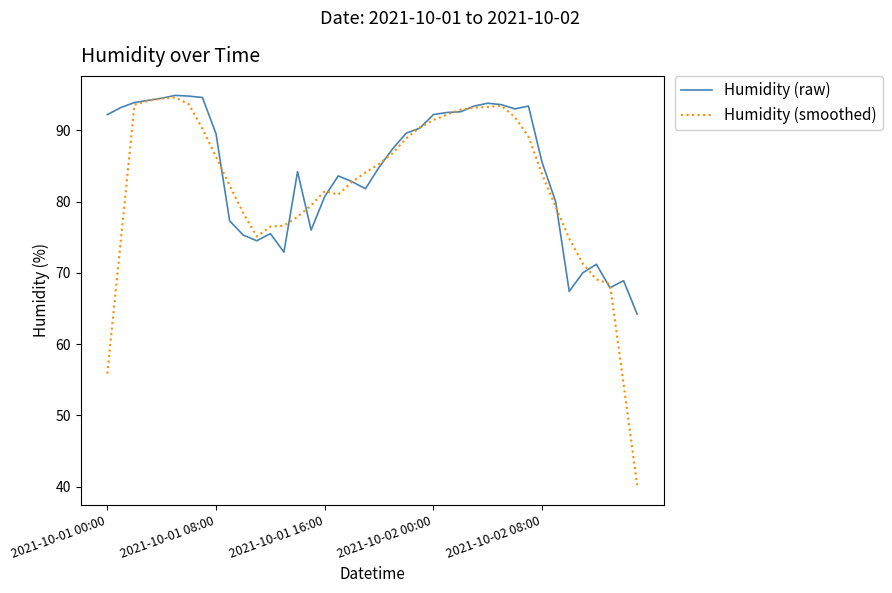

What is the minimum value for Humidity (smoothed)?

40.2